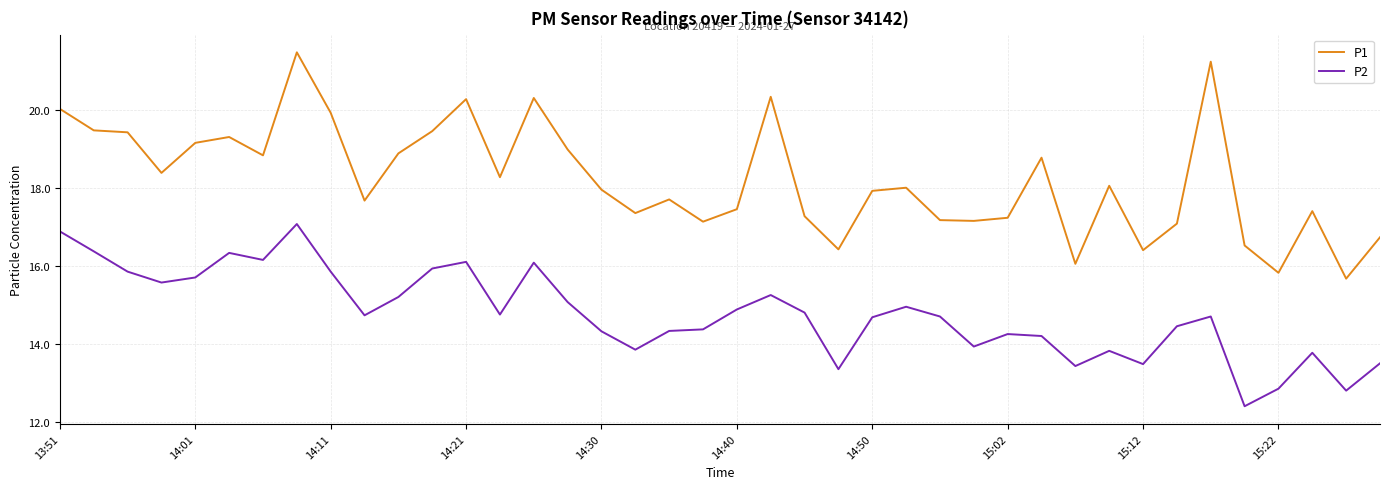

Which series has the largest range (max minus min)?

P1